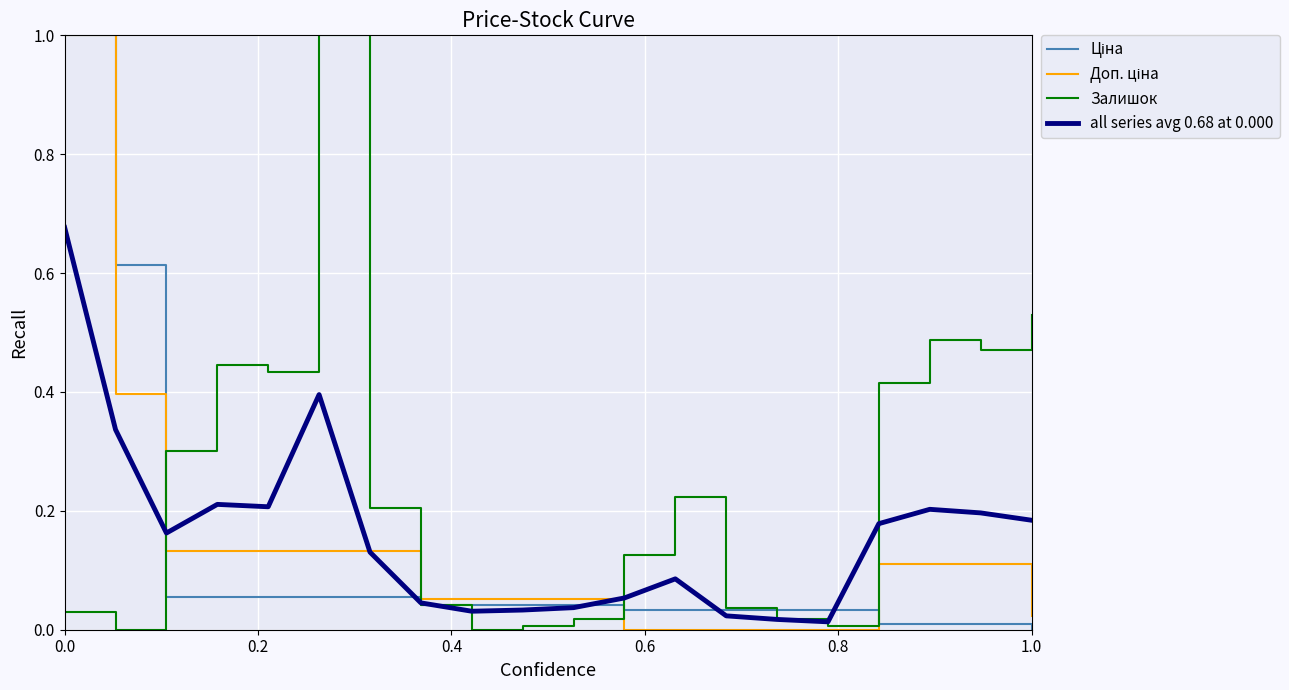

Which series has the largest total across all categories?

Залишок